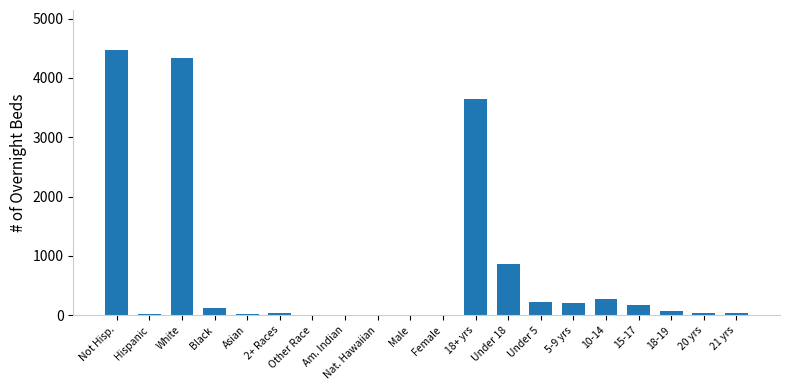

How many data points does each series have?

20